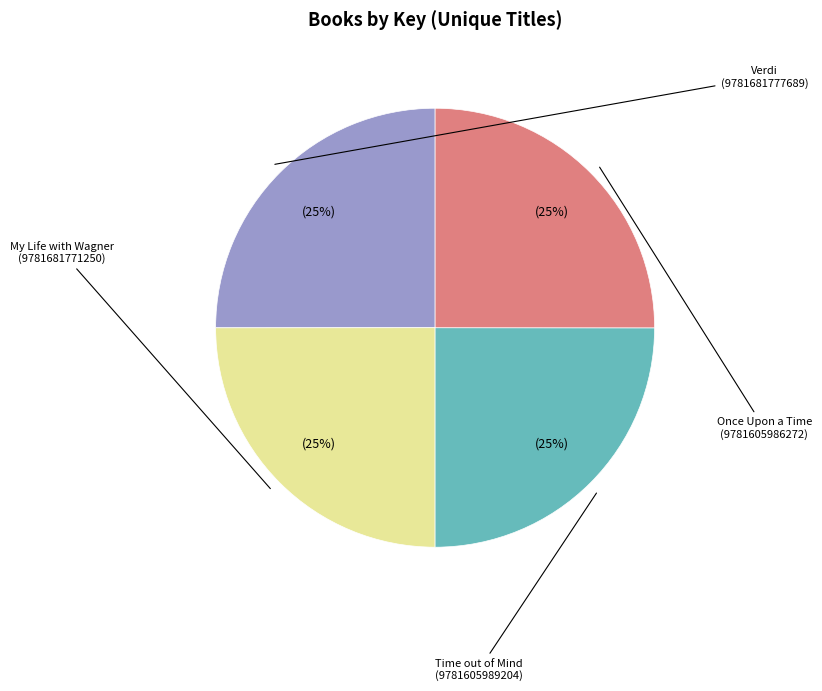

Approximately how many times larger is the value at Time out of Mind (9781605989204) compared to Verdi (9781681777689)?

1.0